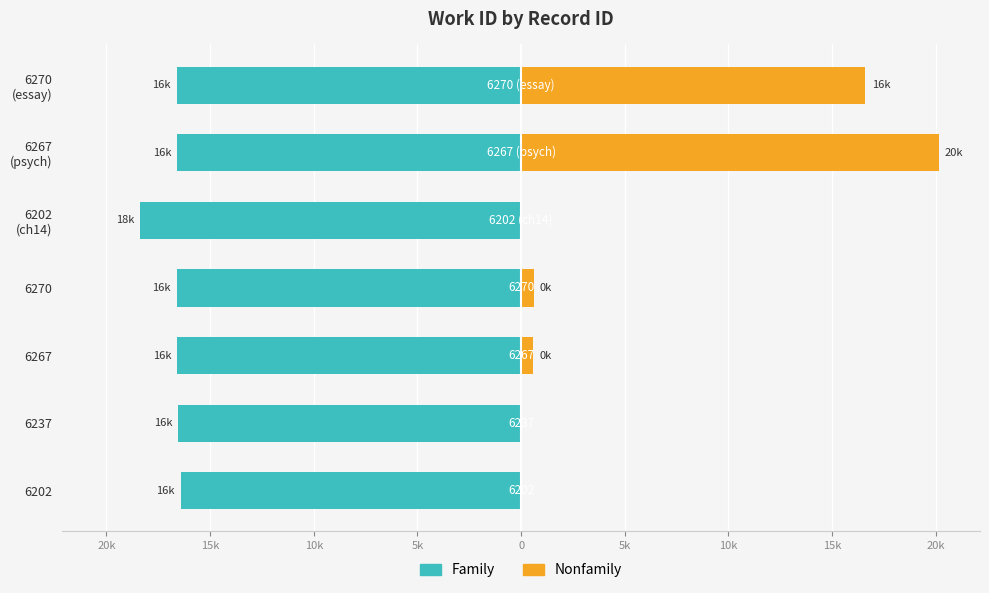

Is it true that Nonfamily equals 0.0 at 6202 (ch14)?

True